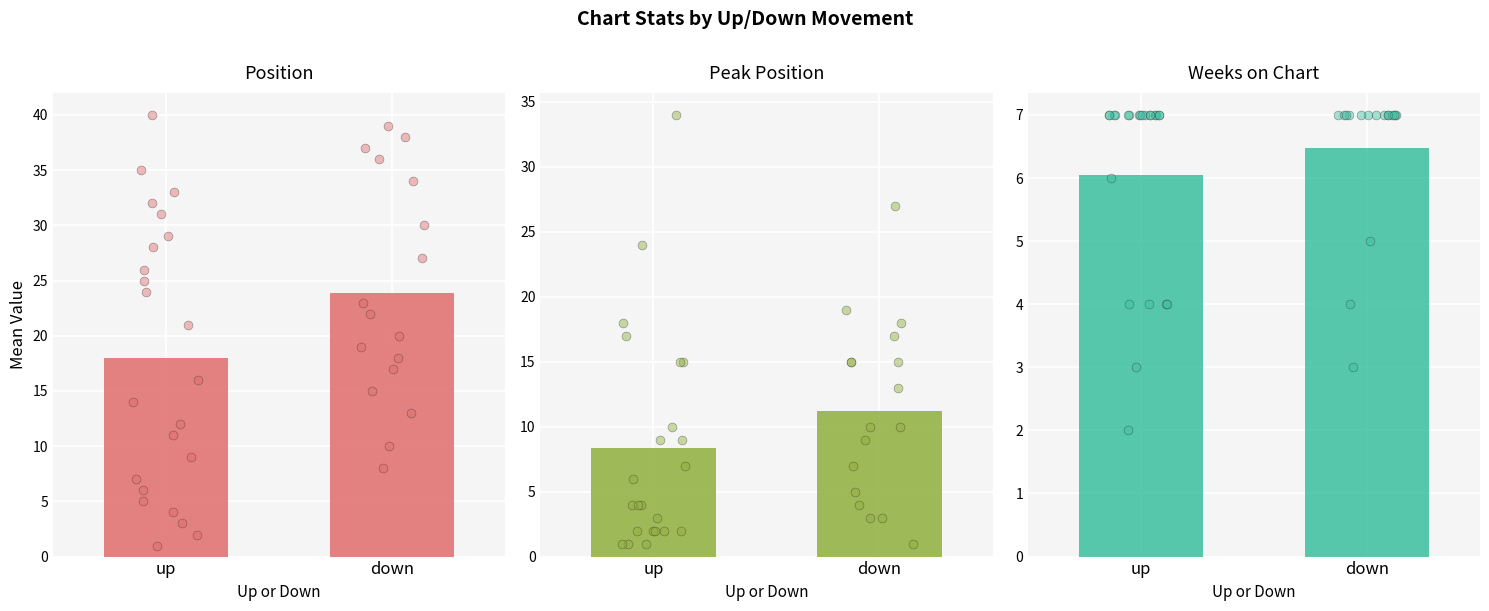

What are all the series names shown in the legend?

Position, Peak Position, Weeks on Chart